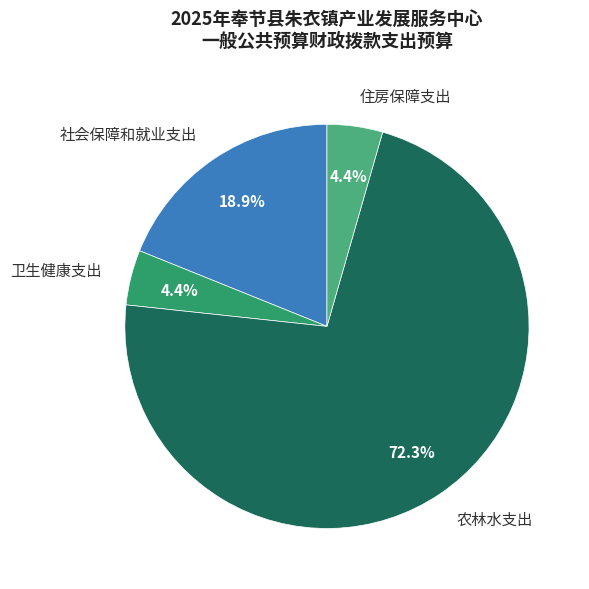

Is there any slice that represents more than half of the pie?

Yes